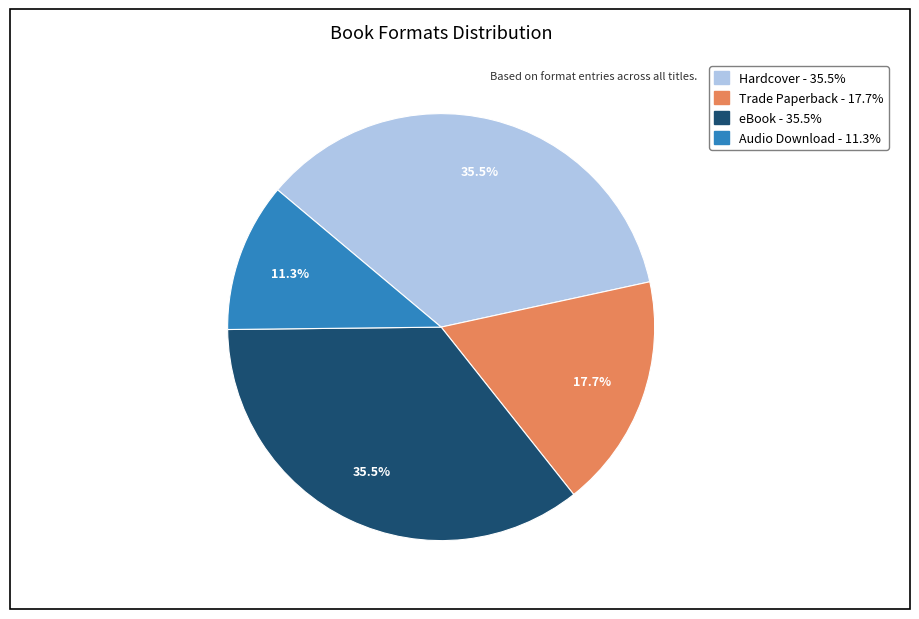

Is there a majority slice in this chart?

No